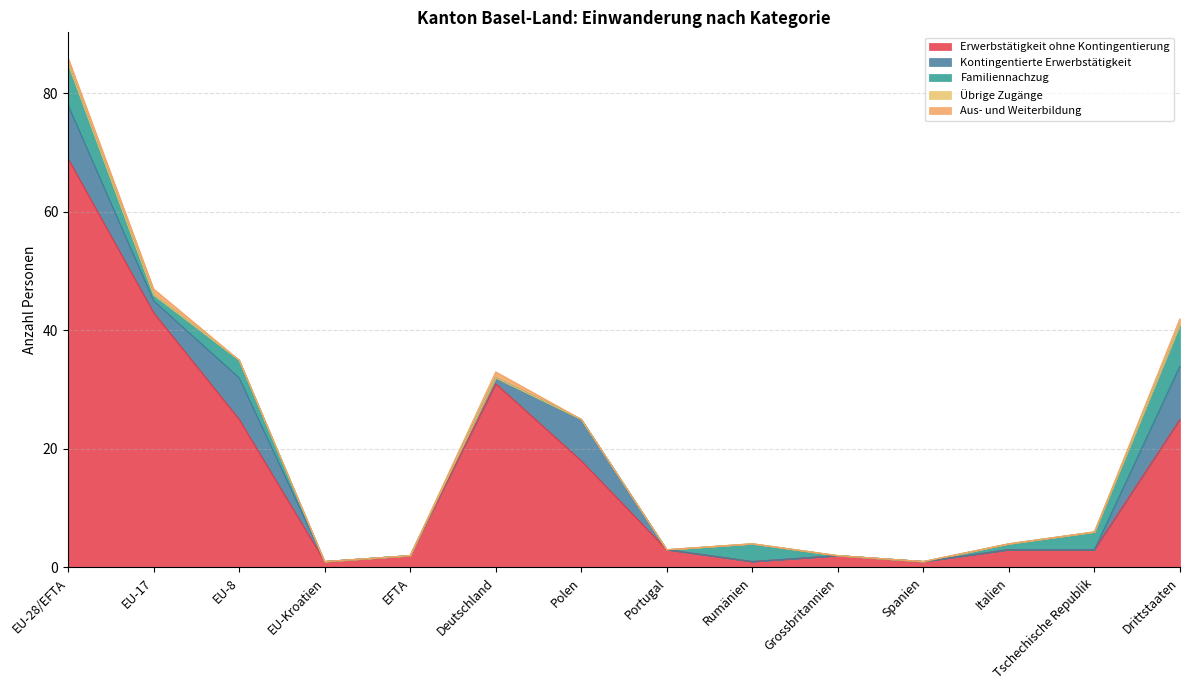

What is the sum of the Erwerbstätigkeit ohne Kontingentierung values at Tschechische Republik and EU-Kroatien?

4